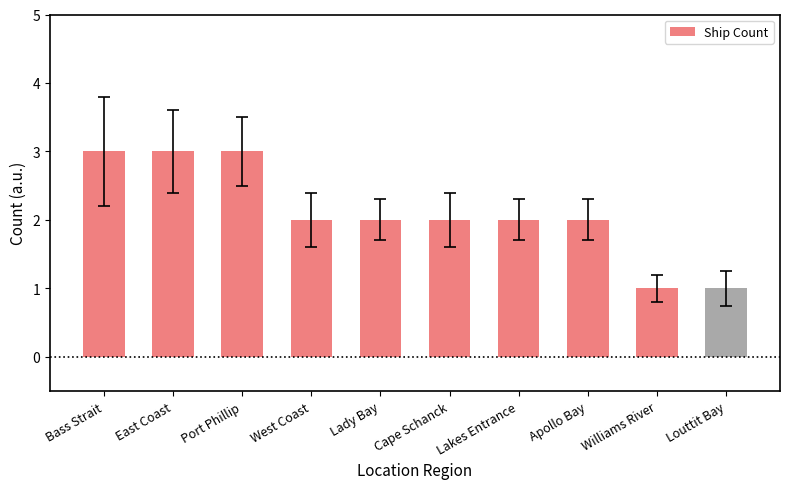

How many data points does each series have?

10